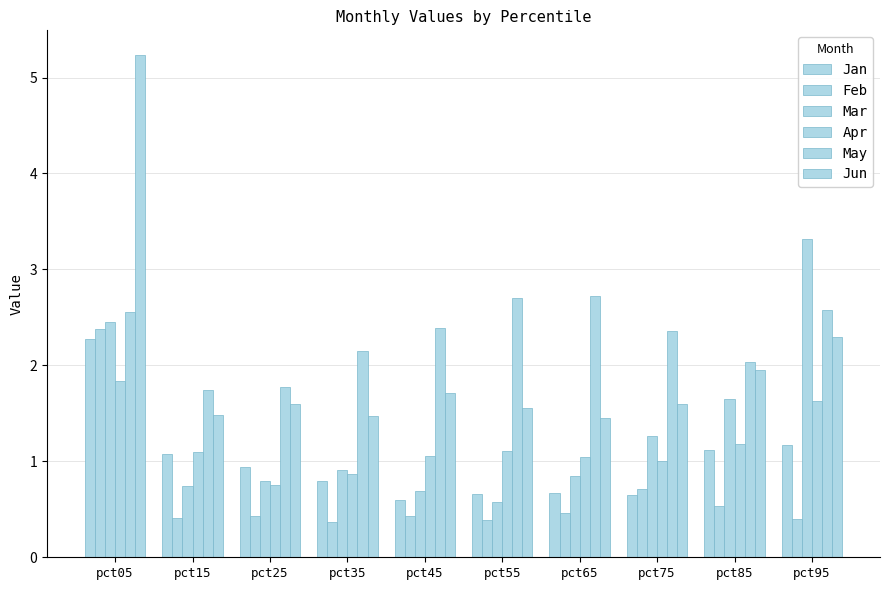

Is the value of Mar at pct25 greater than the value of Jun at pct85?

No